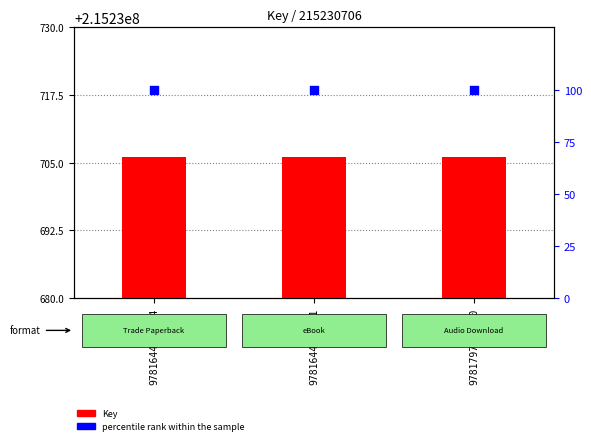

Which series contains the highest Y value?

Key